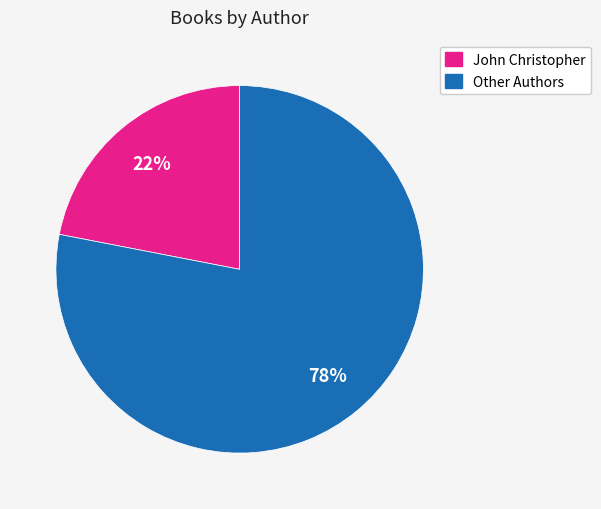

To the nearest percent, what is the difference between the largest and smallest slice percentages?

56%